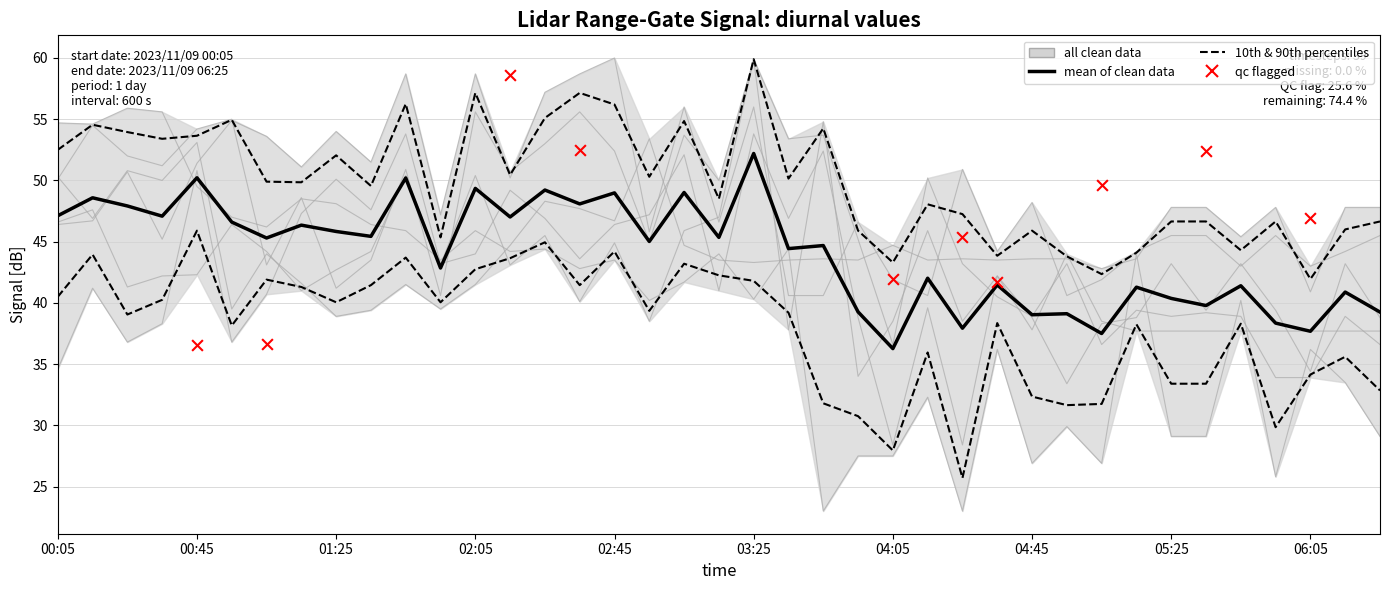

Is the value of 5.775 at 01:25 greater than the value of 6.075 at 03:55?

Yes